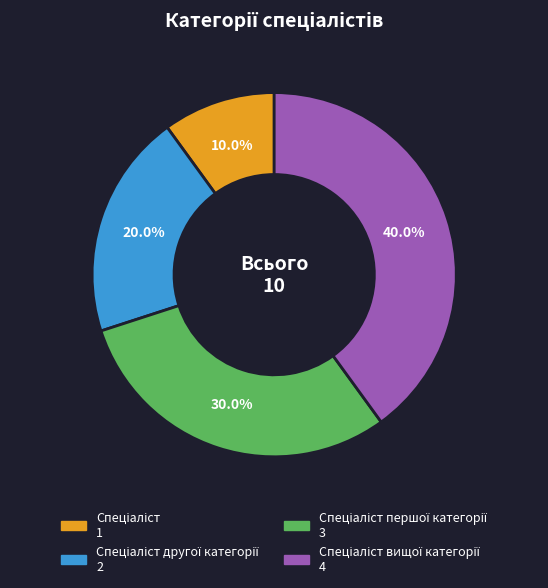

Is there a majority slice in this chart?

No